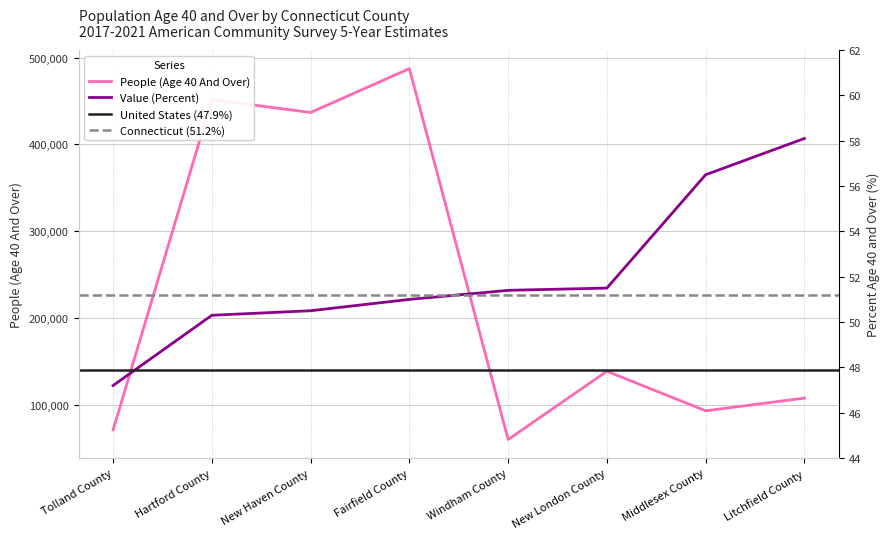

True or false: People (Age 40 And Over) and Value (Percent) intersect in this chart.

False